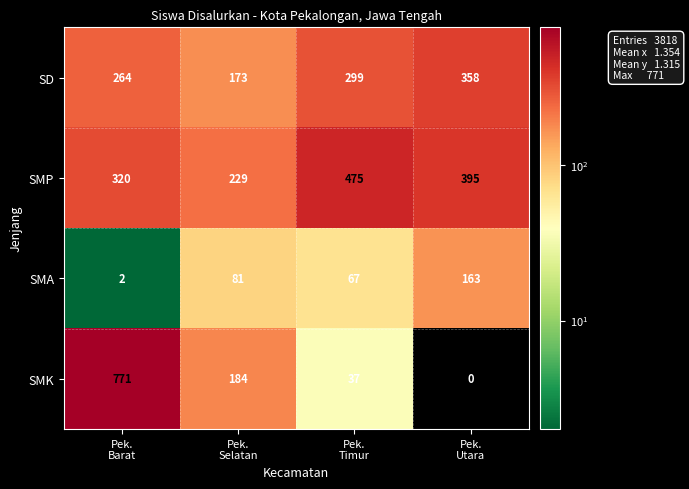

Between Pek.
Selatan and Pek.
Timur, which series saw the biggest shift?

SMP